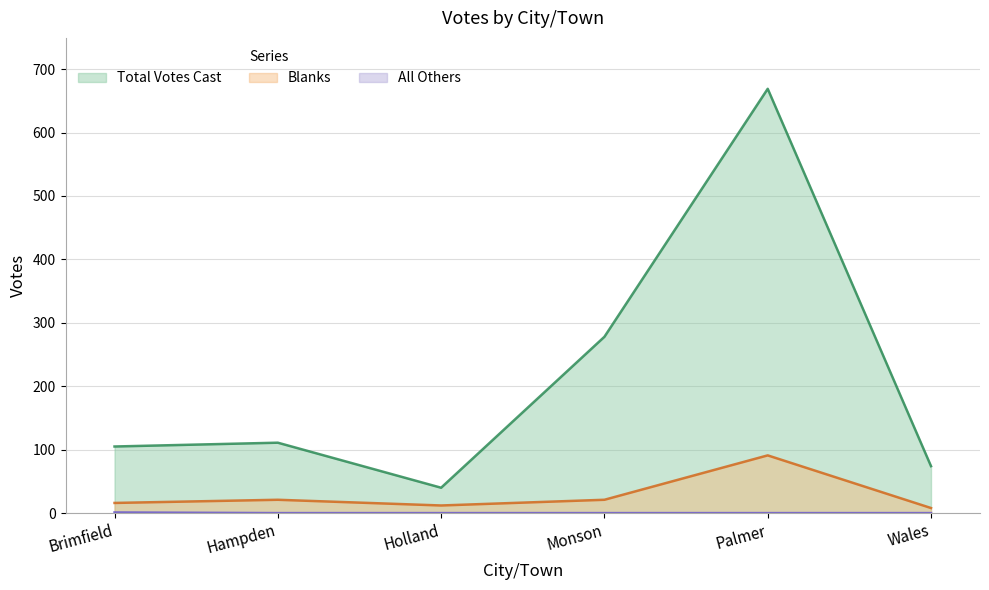

What is the label of the 4th point from the right?

Holland